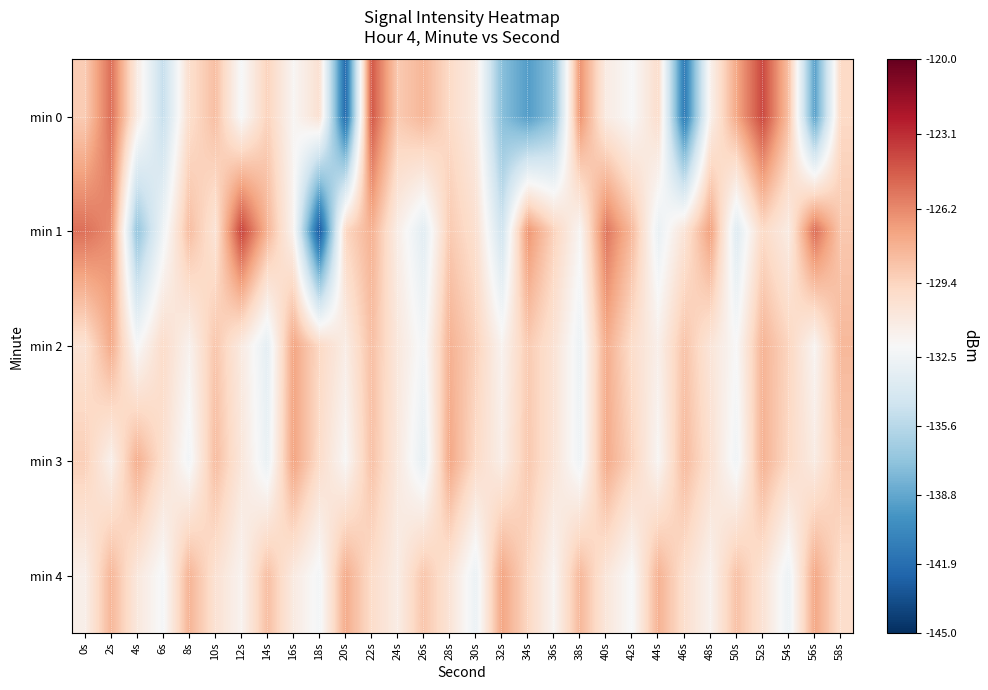

Which series changed the most between 2s and 32s?

min 0